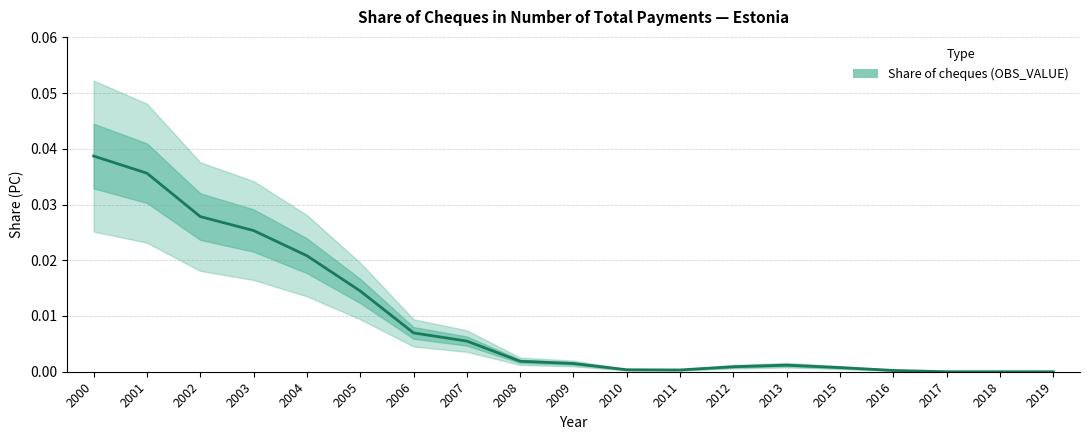

How many lines are shown in the chart?

1